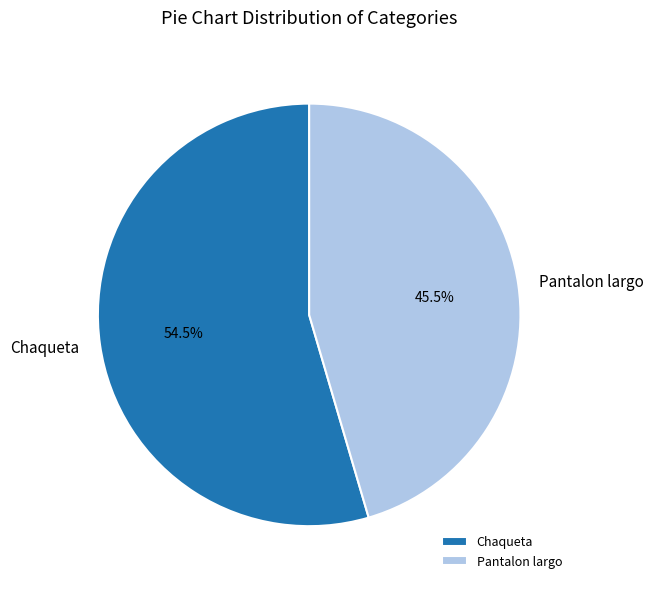

What portion of the pie excludes Chaqueta?

45.5%